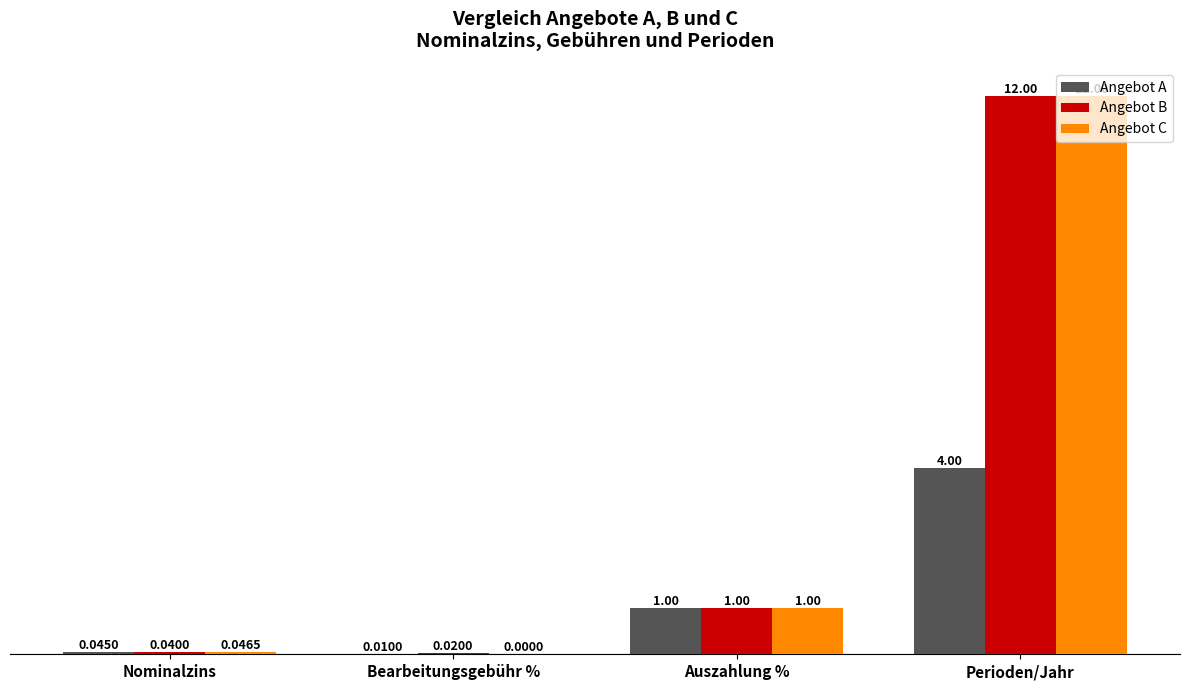

What is the average value of the Angebot C series?

3.3